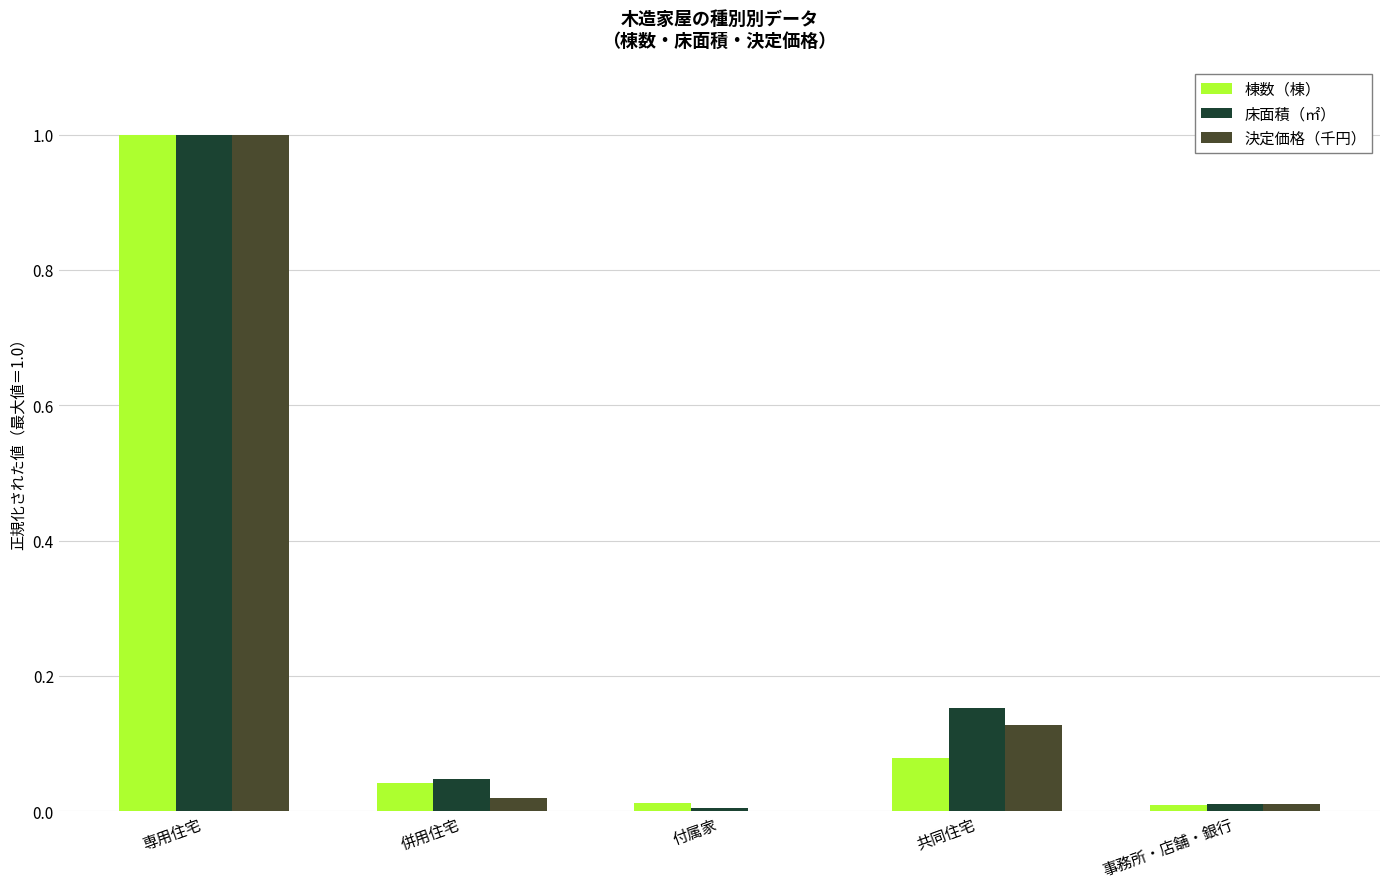

At which category is the sum across all series the highest?

専用住宅